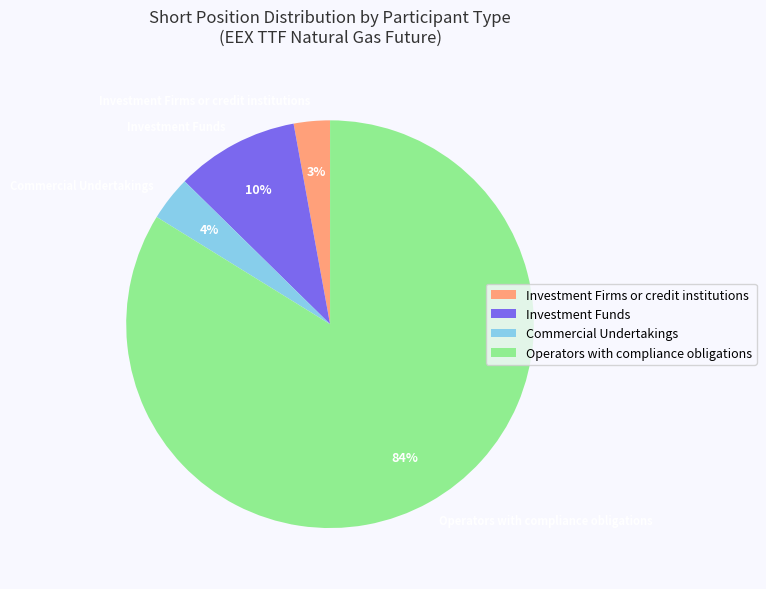

To the nearest percent, what percentage of the pie is Investment Funds?

10%